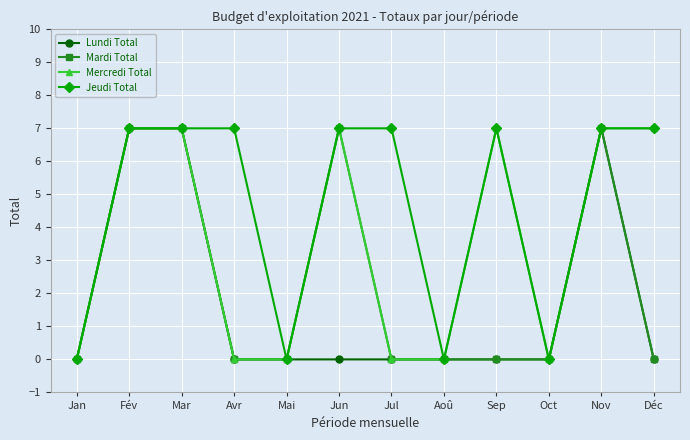

List the series in order of their overall mean, highest first.

Jeudi Total, Mercredi Total, Mardi Total, Lundi Total